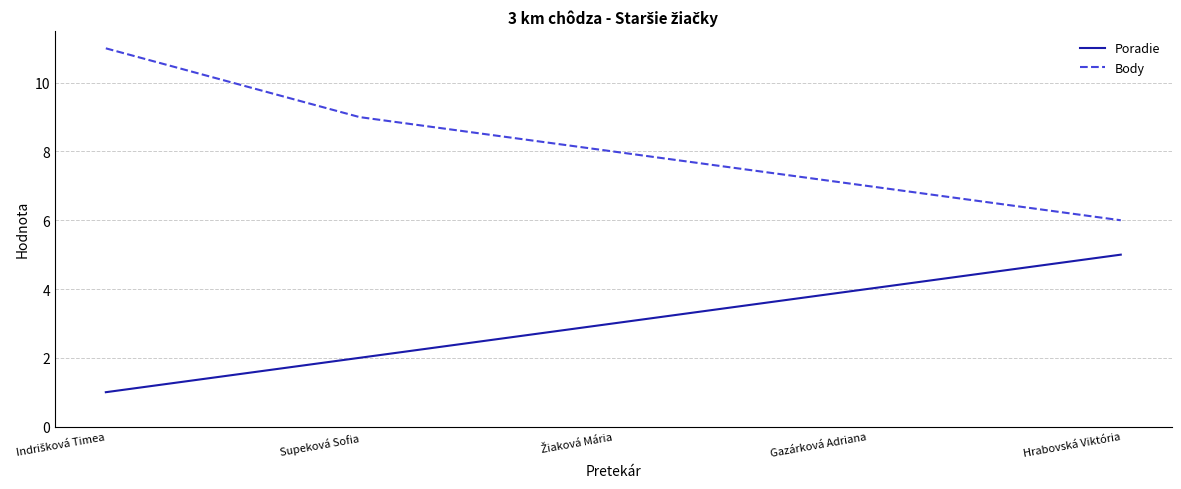

Read the Poradie value at Hrabovská Viktória.

5